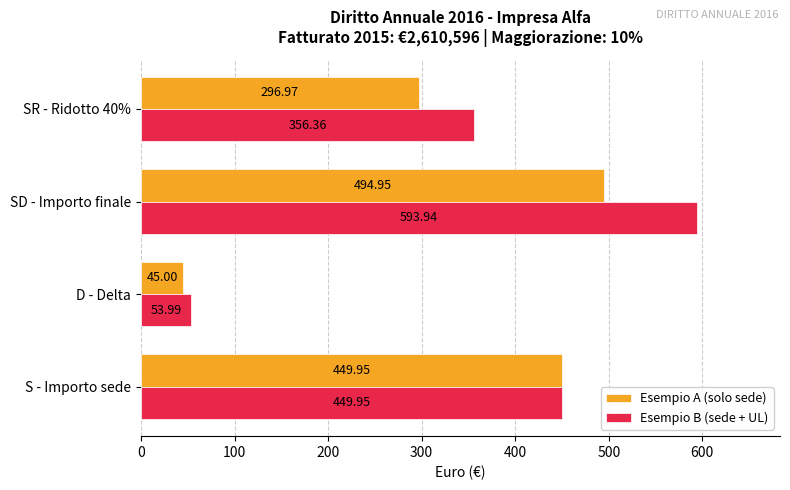

Which category has the lowest value in the Esempio B (sede + UL) series?

D - Delta